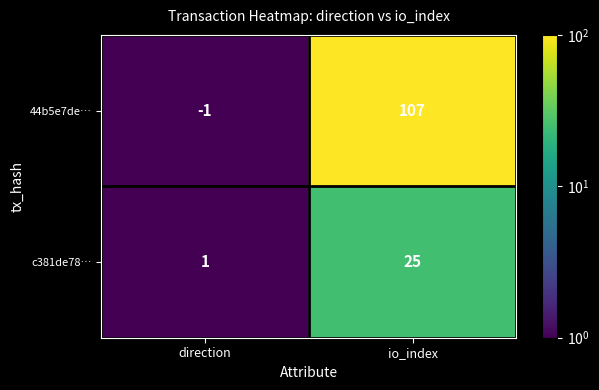

What is the total value across all series at direction?

0